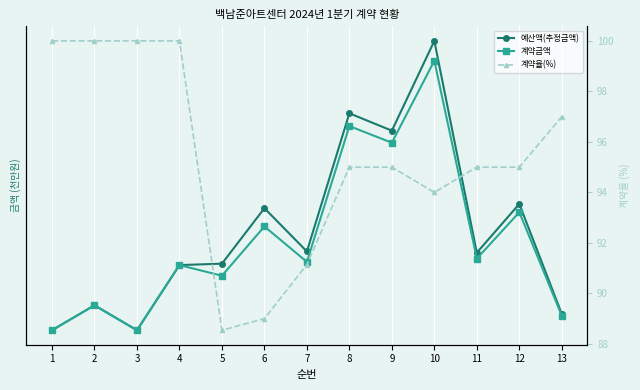

Is the value of 계약율(%) at 10 greater than the value of 계약금액 at 12?

Yes